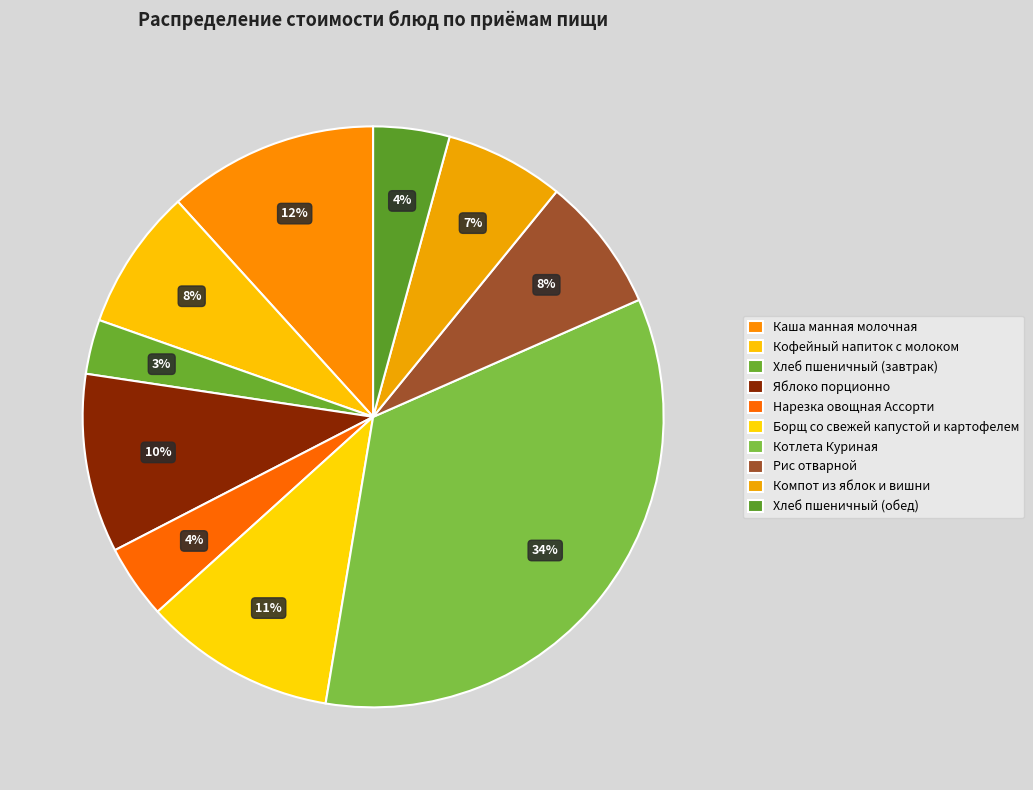

To the nearest percent, what percentage of the pie is Кофейный напиток с молоком?

8%